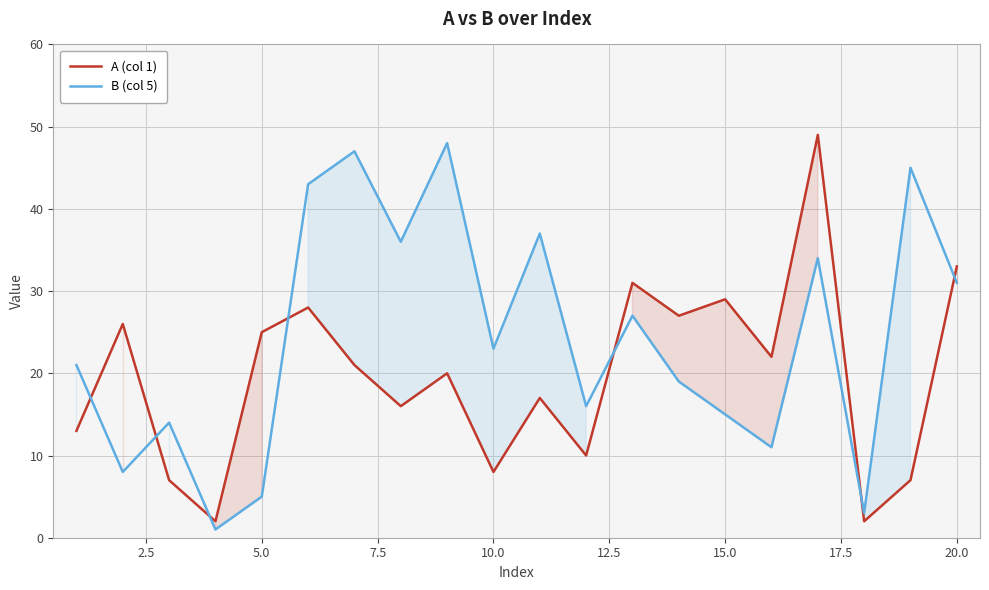

What value does the A (col 1) series have at 10.0, to the nearest 10?

10